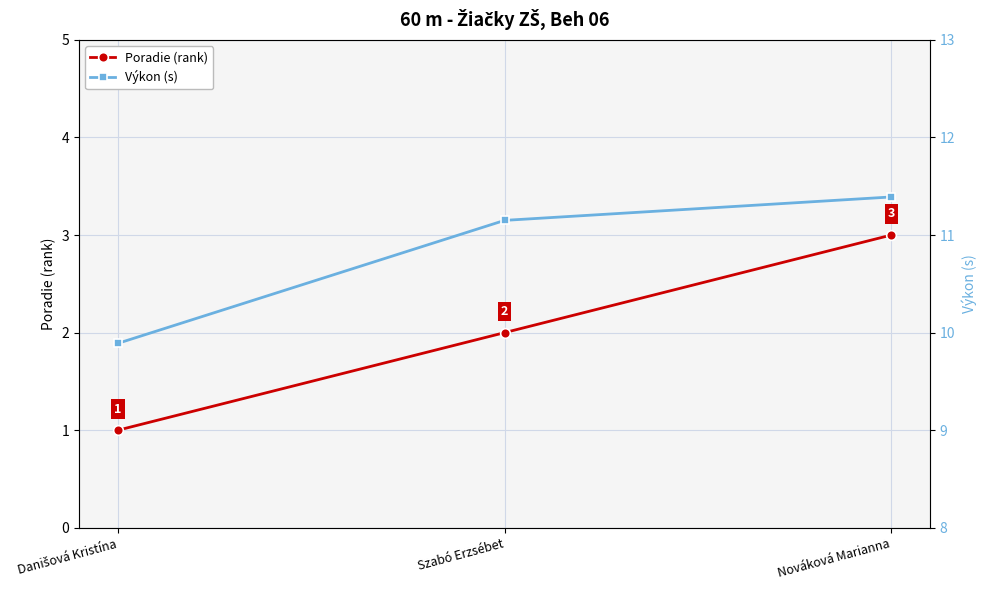

Count the number of data series in this chart.

2